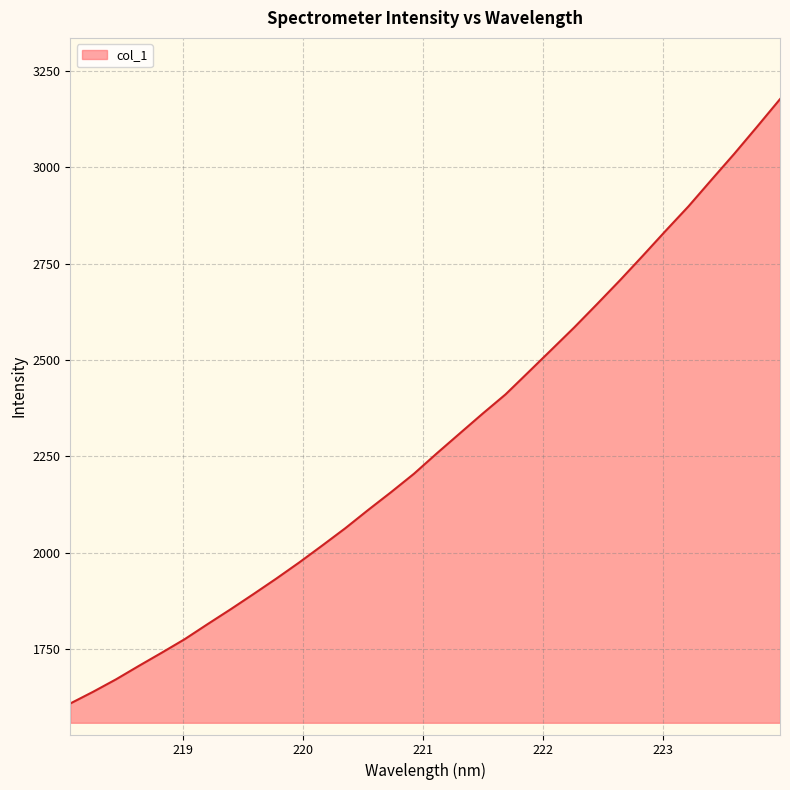

What is the smallest value displayed?

1608.9